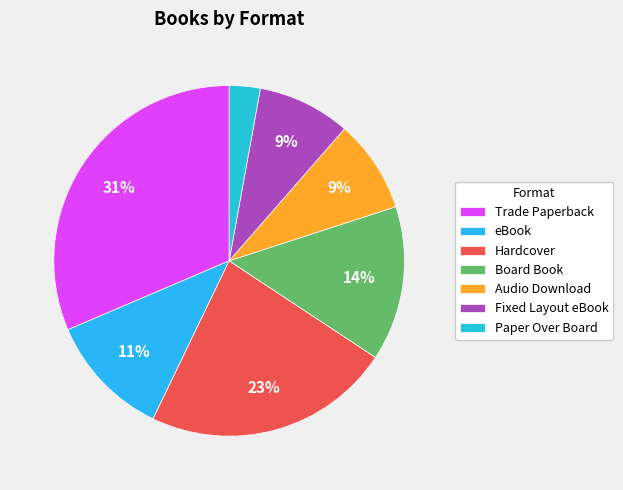

Rank the categories by value from highest to lowest.

Trade Paperback, Hardcover, Board Book, eBook, Audio Download, Fixed Layout eBook, Paper Over Board